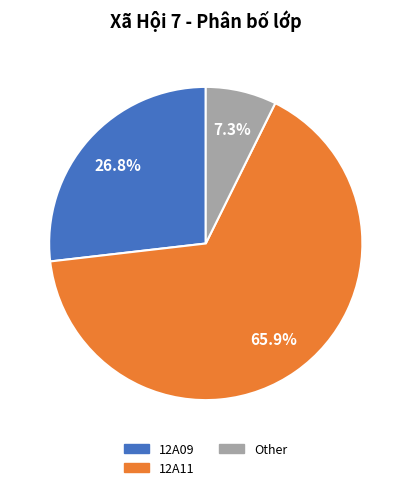

To the nearest percent, what is the difference between the largest and smallest slice percentages?

59%